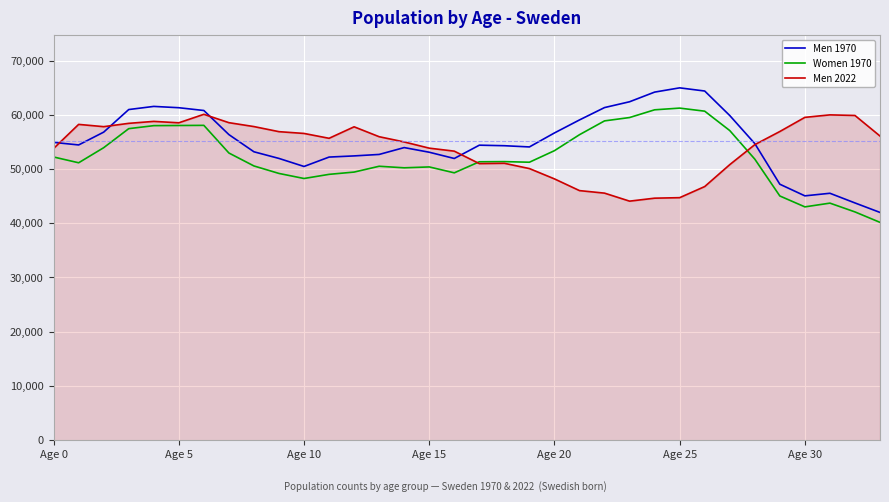

True or false: Men 1970 and Women 1970 cross at least once.

False